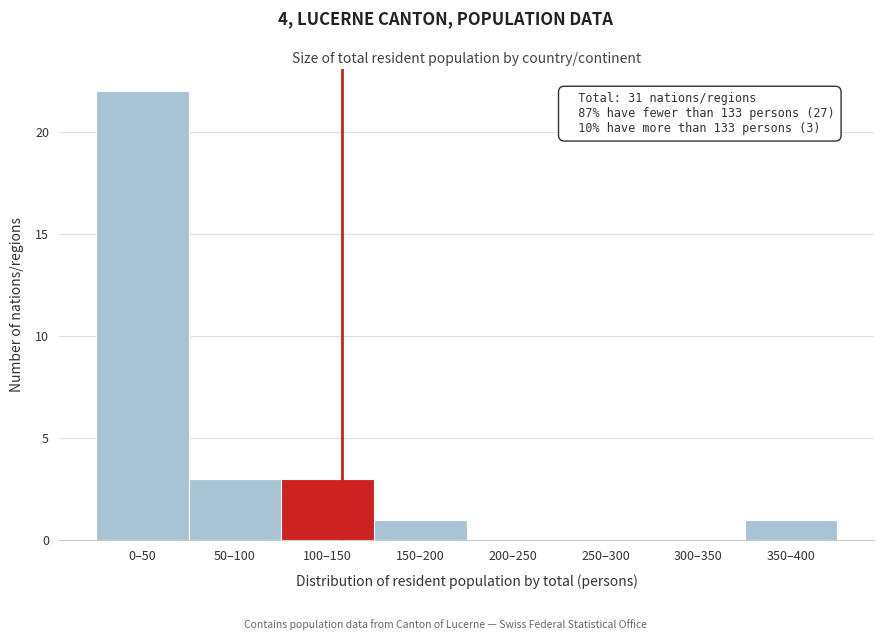

Reading left to right, what are all the values shown in this chart?

0–50=22	50–100=3	100–150=3	150–200=1	200–250=0	250–300=0	300–350=0	350–400=1